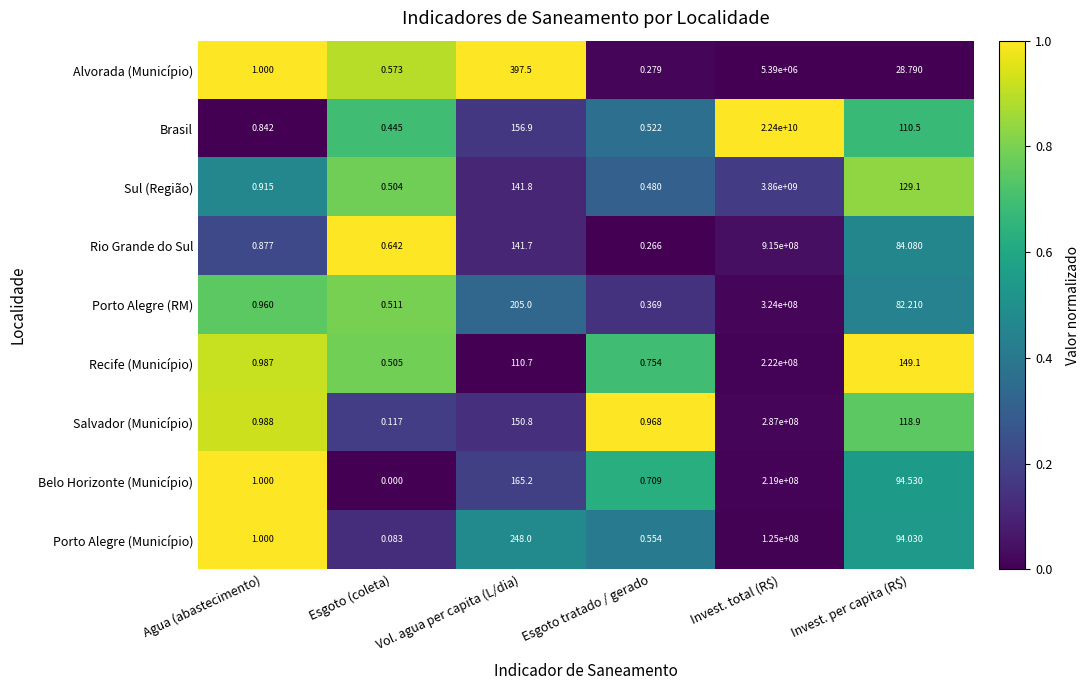

Which series has the widest spread of values?

Brasil